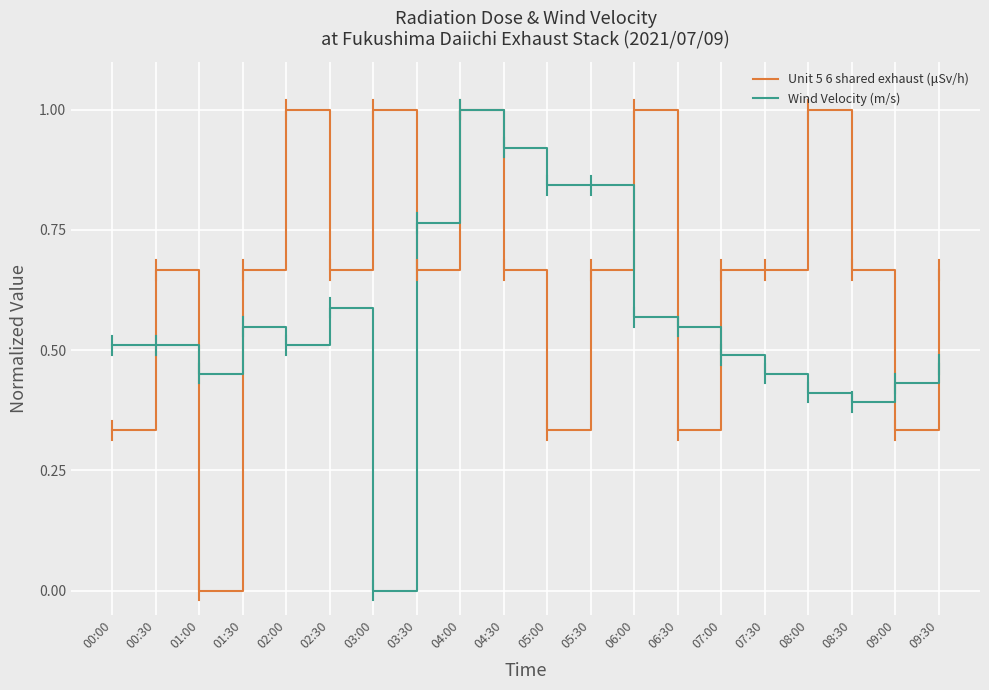

What is the difference between the maximum and minimum values in the Unit 5 6 shared exhaust (μSv/h) series?

1.0